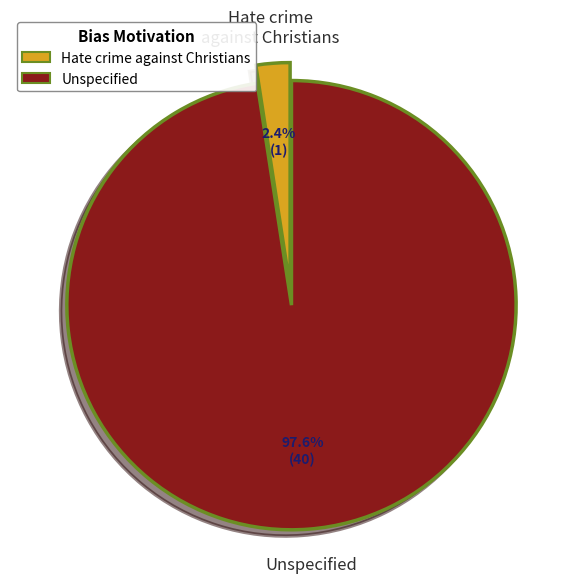

Is there any slice that represents more than half of the pie?

Yes